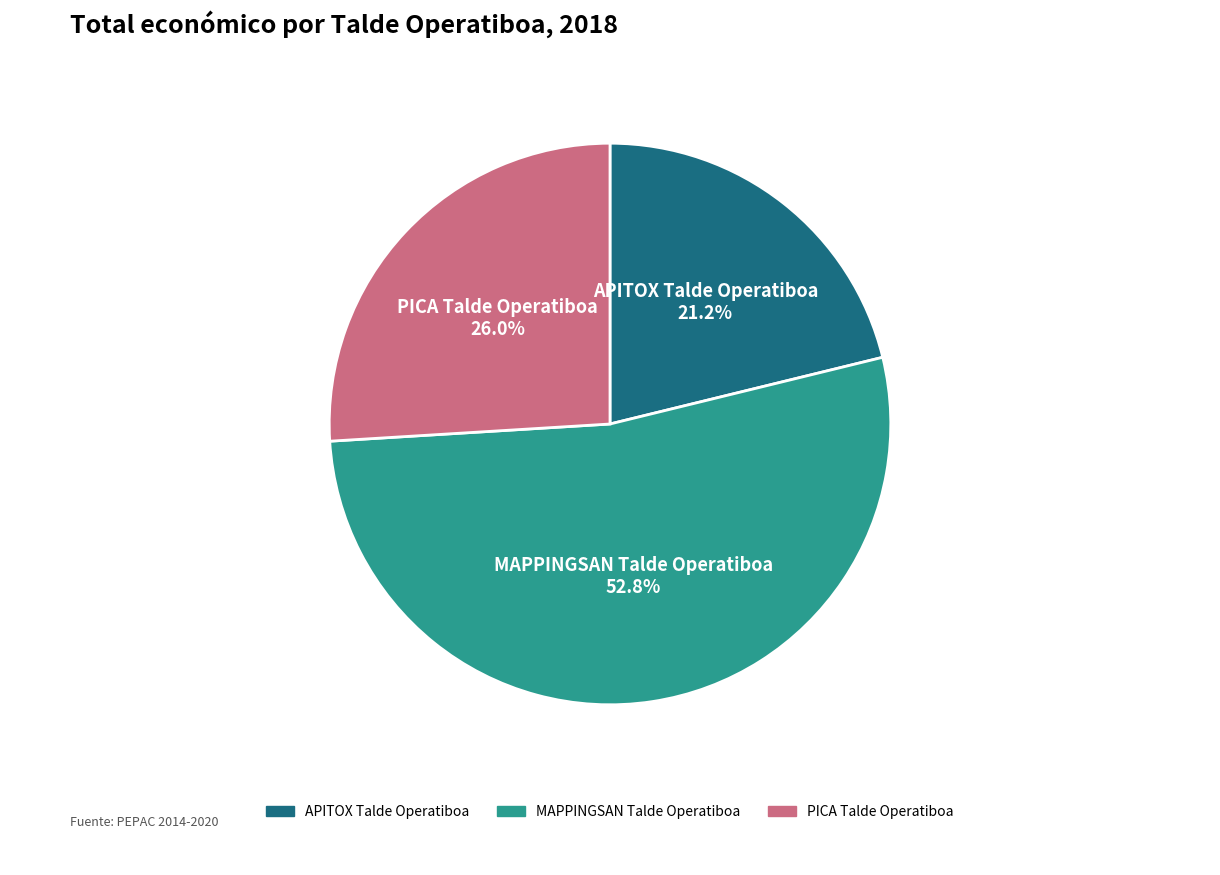

How many slices are in this pie chart?

3